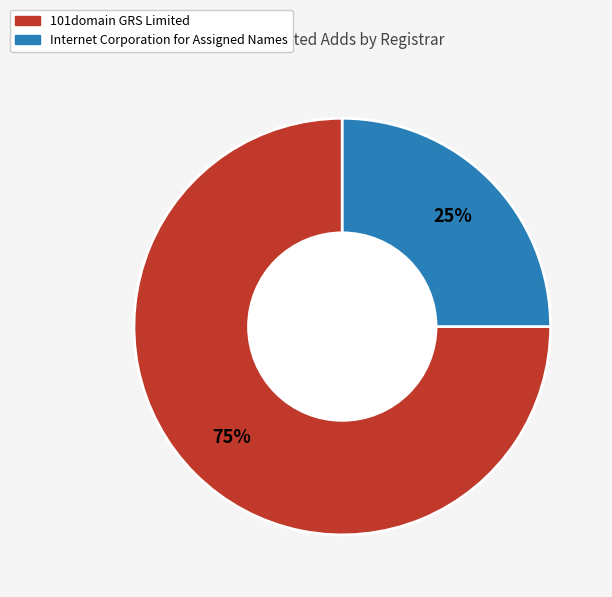

Is there a majority slice in this chart?

Yes